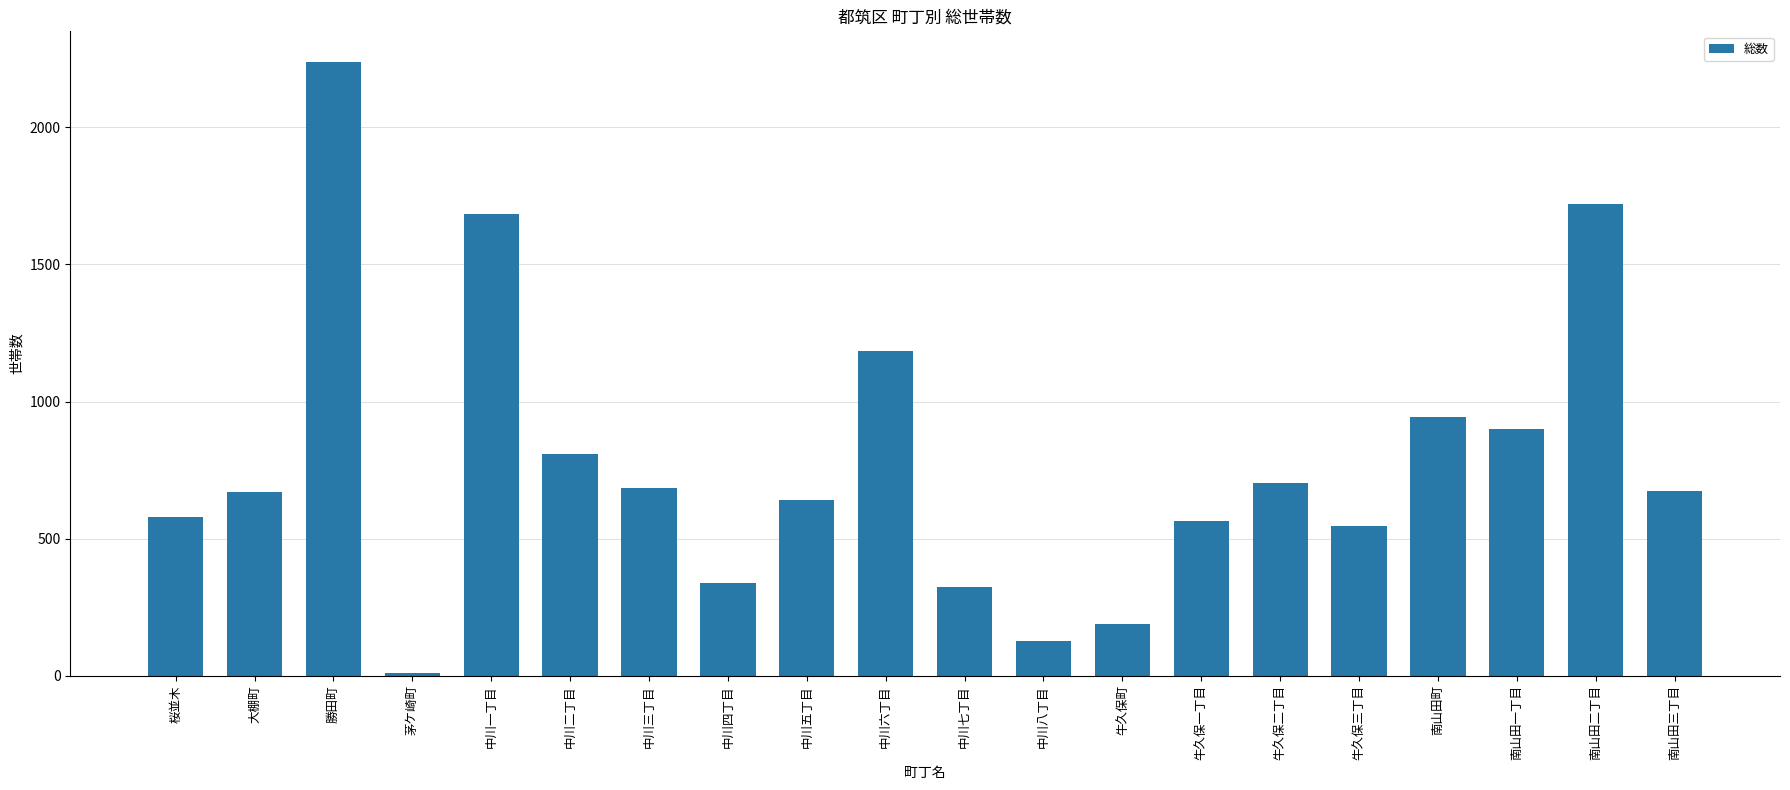

Which has a higher value, 中川一丁目 or 中川七丁目?

中川一丁目